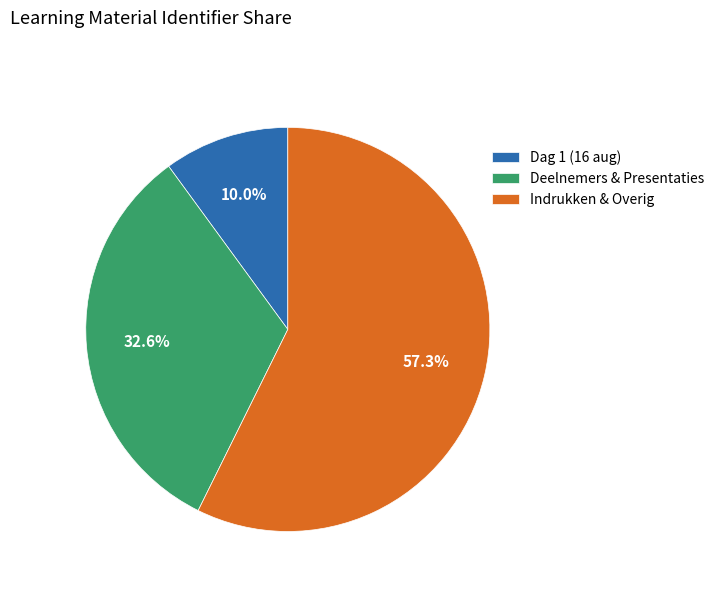

Which slice is the smallest?

Dag 1 (16 aug)